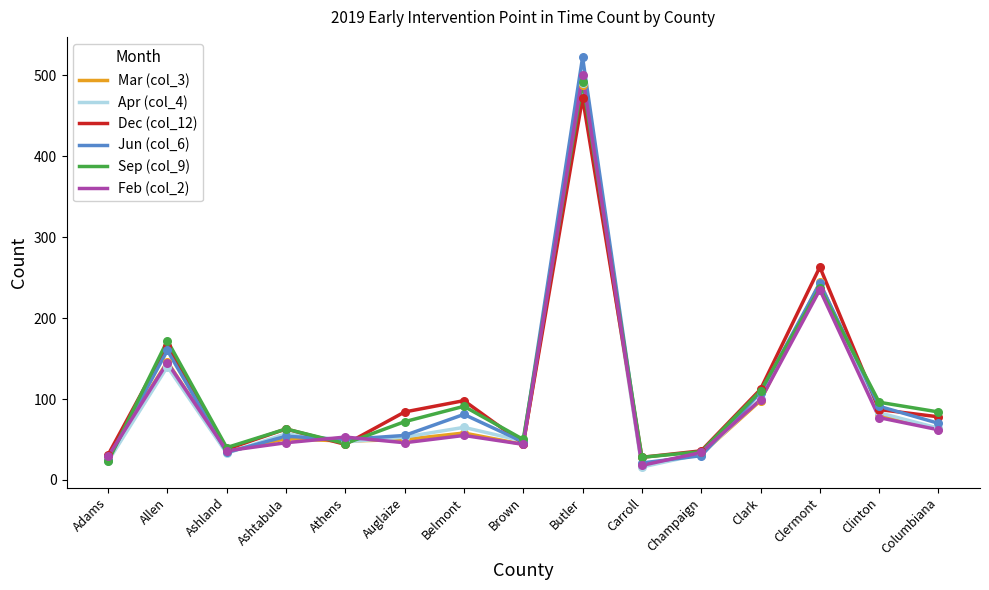

What is the total value across all series at Carroll?

130